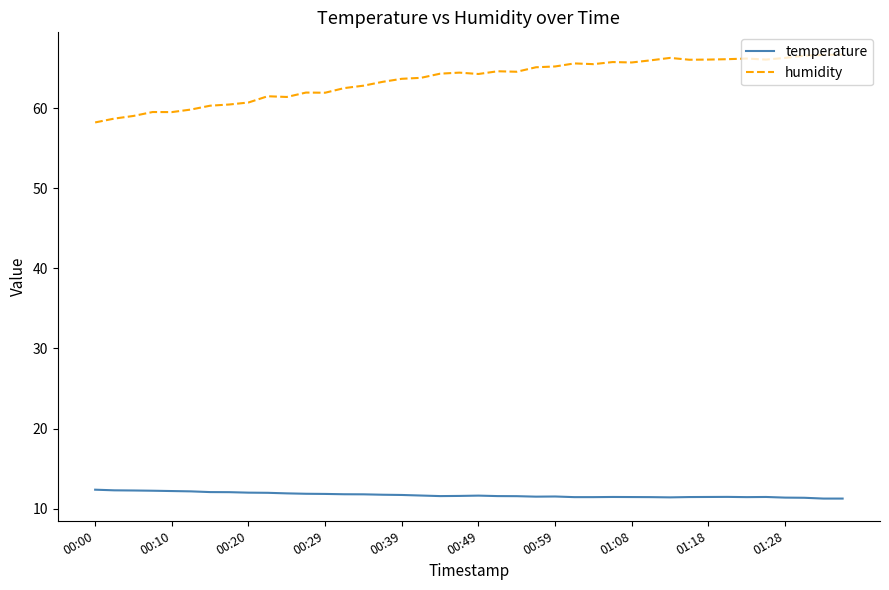

True or false: humidity and temperature cross at least once.

False